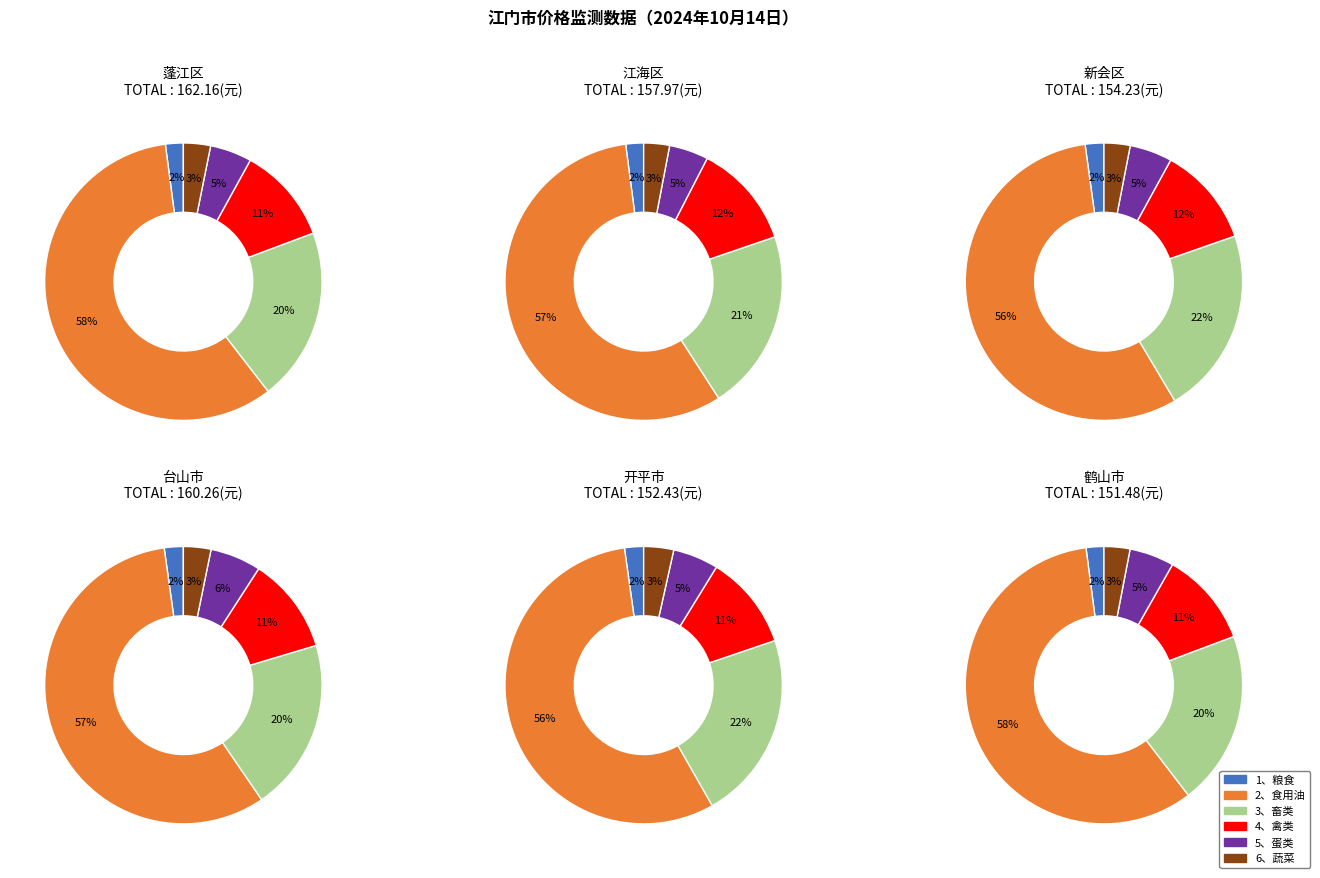

What is the difference between the highest and lowest values at 5、蛋类?

2.3